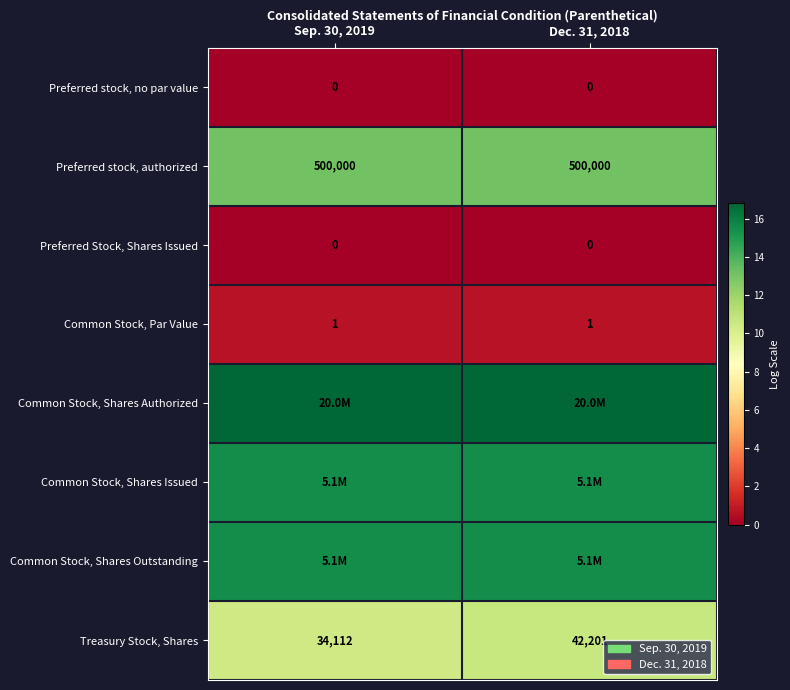

How many distinct data groups are displayed?

8